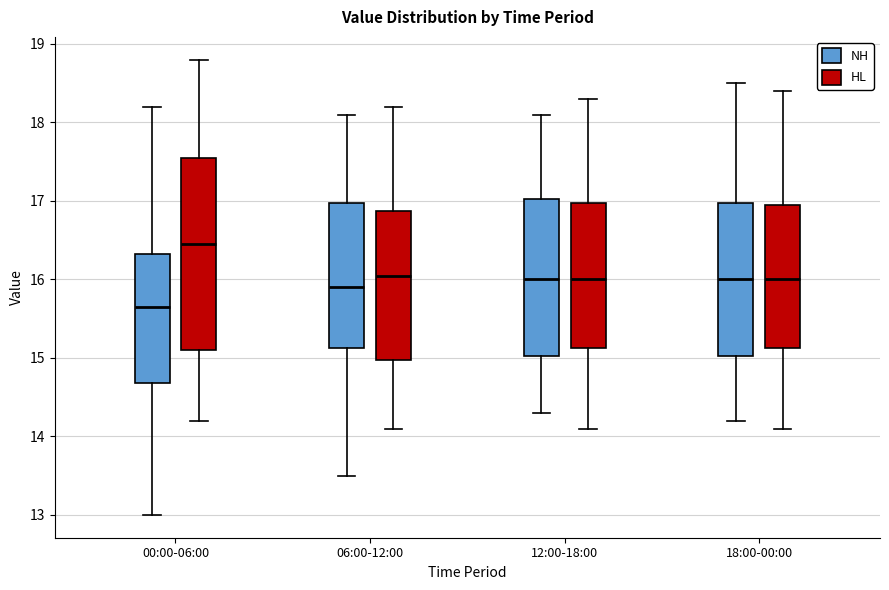

Reading left to right, transcribe this box plot: for each box, give where its median line is, the range the box spans, and where its two whiskers end, as read against the y-axis. The values are not printed on the chart, so give them approximately, as read against the axis.

00:00-06:00 (NH): median 15.7, box 14.7 to 16.3, whiskers 13.0 to 18.2
00:00-06:00 (HL): median 16.5, box 15.1 to 17.6, whiskers 14.2 to 18.8
06:00-12:00 (NH): median 15.9, box 15.1 to 17.0, whiskers 13.5 to 18.1
06:00-12:00 (HL): median 16.1, box 15.0 to 16.9, whiskers 14.1 to 18.2
12:00-18:00 (NH): median 16.0, box 15.0 to 17.0, whiskers 14.3 to 18.1
12:00-18:00 (HL): median 16.0, box 15.1 to 17.0, whiskers 14.1 to 18.3
18:00-00:00 (NH): median 16.0, box 15.0 to 17.0, whiskers 14.2 to 18.5
18:00-00:00 (HL): median 16.0, box 15.1 to 17.0, whiskers 14.1 to 18.4